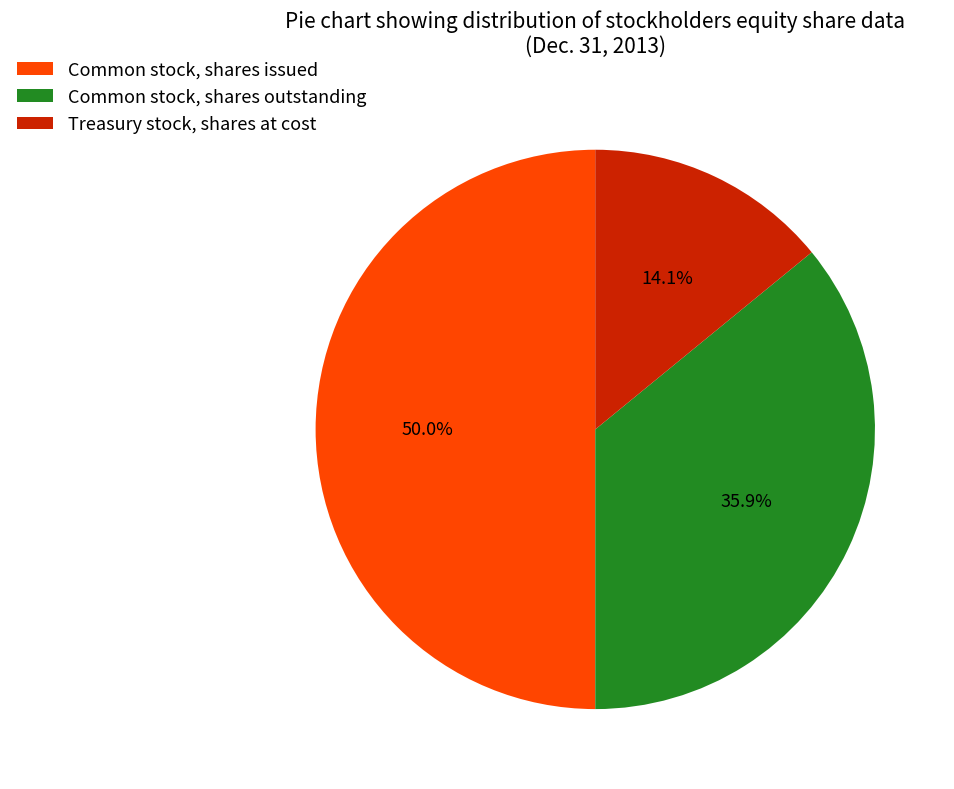

To the nearest percent, what is the difference between the largest and smallest slice percentages?

36%